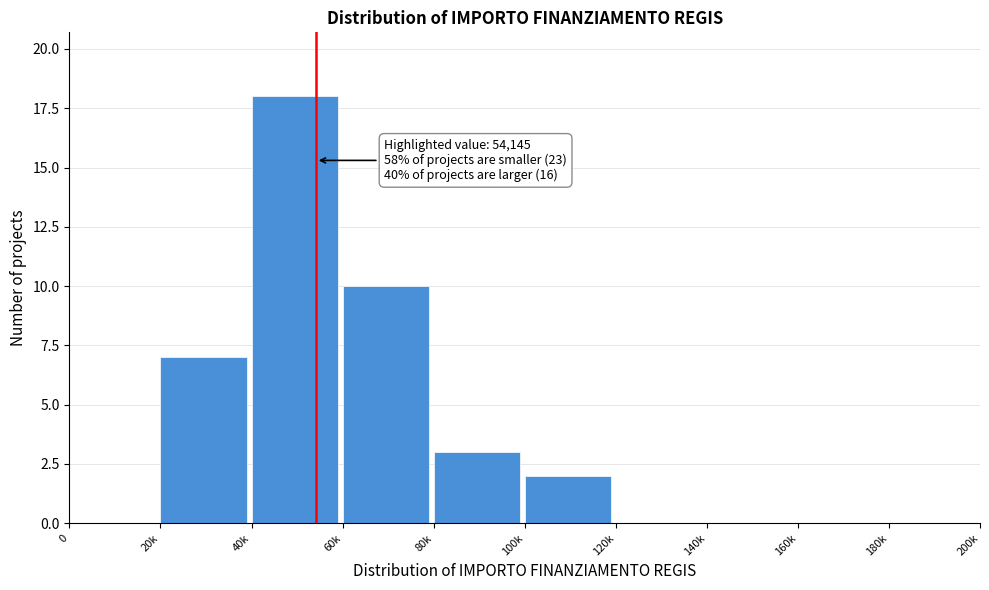

Reading left to right, extract all data points from this chart.

0=0	20k=7	40k=18	60k=10	80k=3	100k=2	120k=0	140k=0	160k=0	180k=0